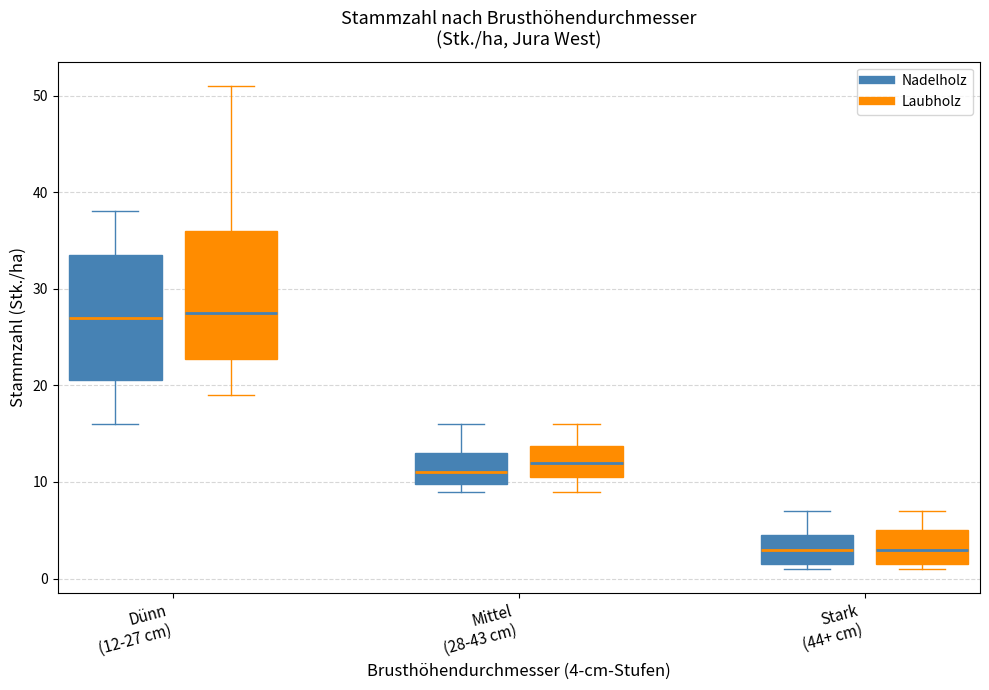

Reading left to right, transcribe this box plot: for each box, give where its median line is, the range the box spans, and where its two whiskers end, as read against the y-axis. The values are not printed on the chart, so give them approximately, as read against the axis.

Dünn (12-27 cm) (Nadelholz): median 27, box 21 to 34, whiskers 16 to 38
Dünn (12-27 cm) (Laubholz): median 28, box 23 to 36, whiskers 19 to 51
Mittel (28-43 cm) (Nadelholz): median 11, box 10 to 13, whiskers 9 to 16
Mittel (28-43 cm) (Laubholz): median 12, box 11 to 14, whiskers 9 to 16
Stark (44+ cm) (Nadelholz): median 3, box 2 to 5, whiskers 1 to 7
Stark (44+ cm) (Laubholz): median 3, box 2 to 5, whiskers 1 to 7